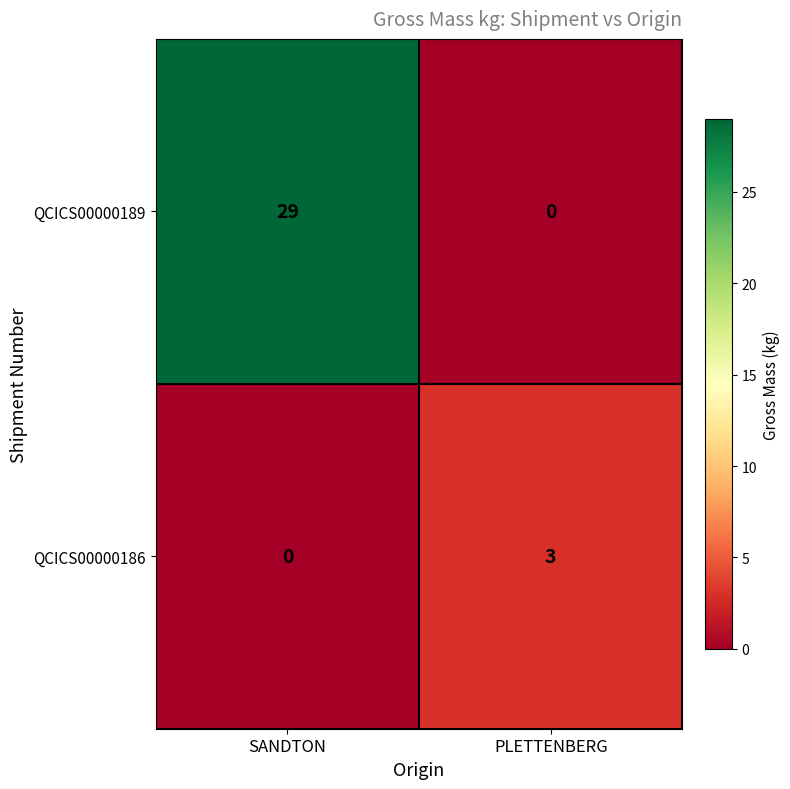

What is the difference between the maximum and minimum values in the QCICS00000189 series?

29